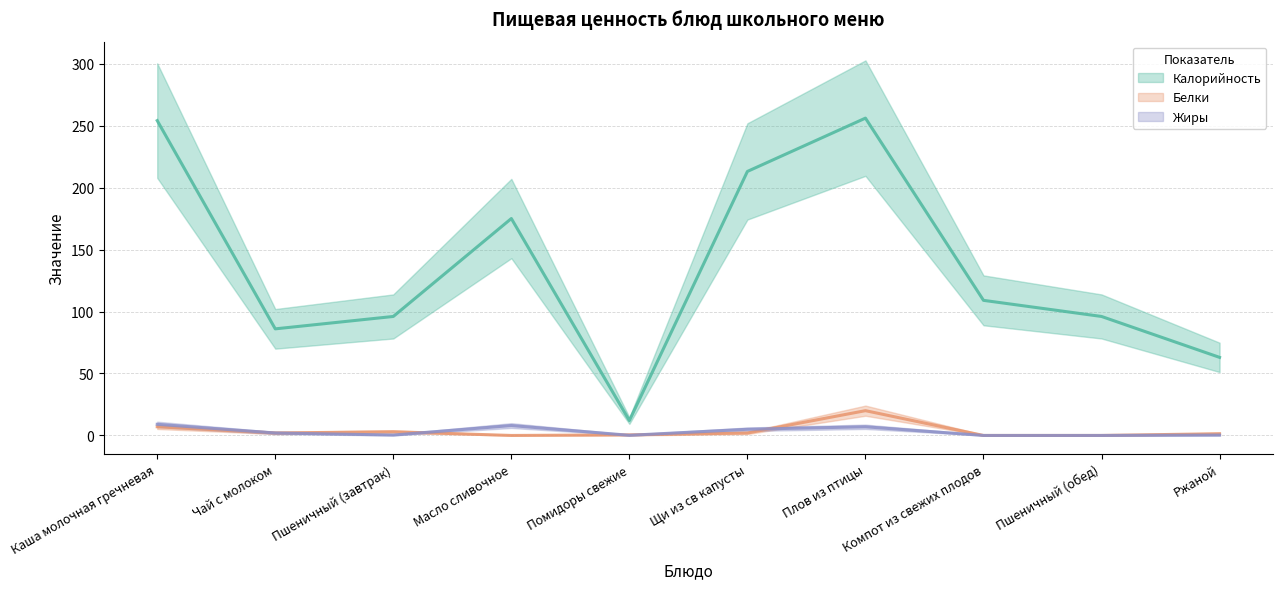

What is the label of the 4th point from the right?

Плов из птицы